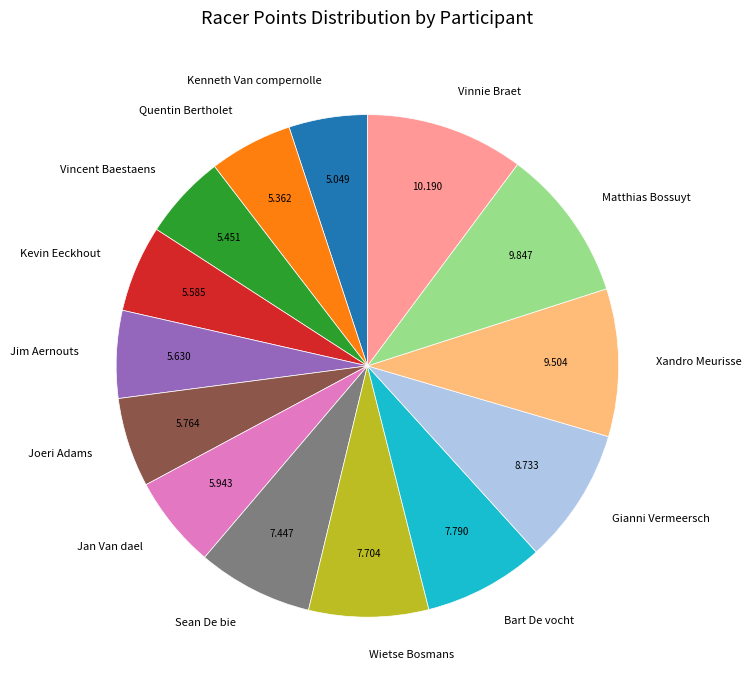

How many slices are in this pie chart?

14